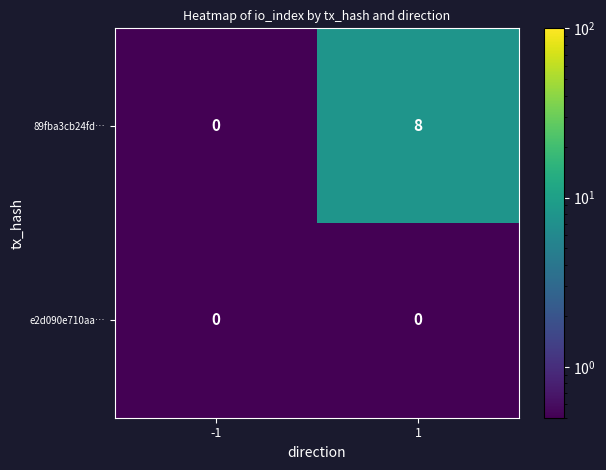

At how many categories does at least one series exceed 4?

1